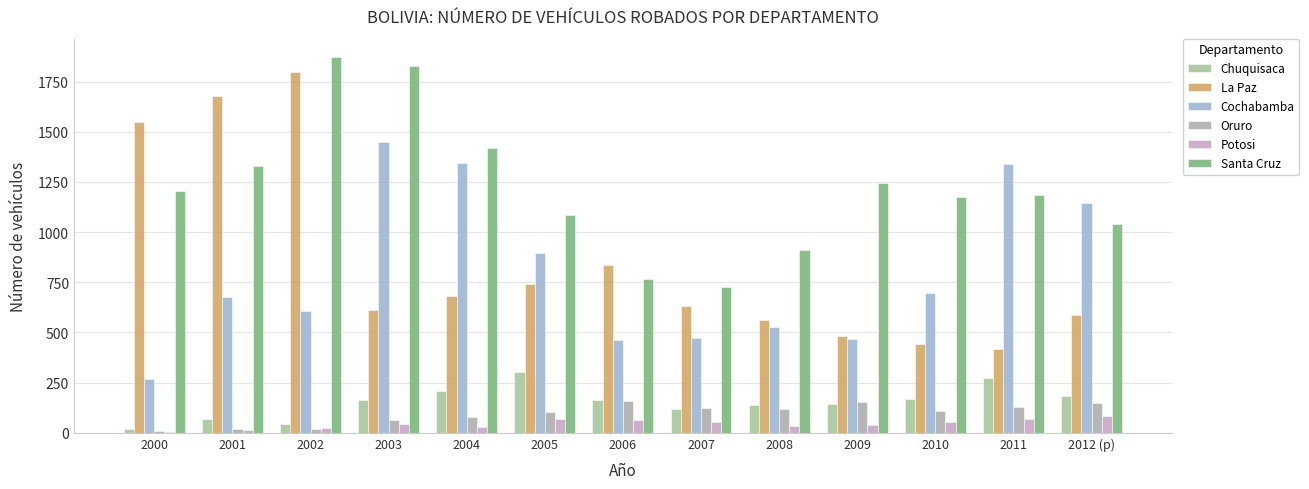

What are all the series names shown in the legend?

Chuquisaca, La Paz, Cochabamba, Oruro, Potosi, Santa Cruz